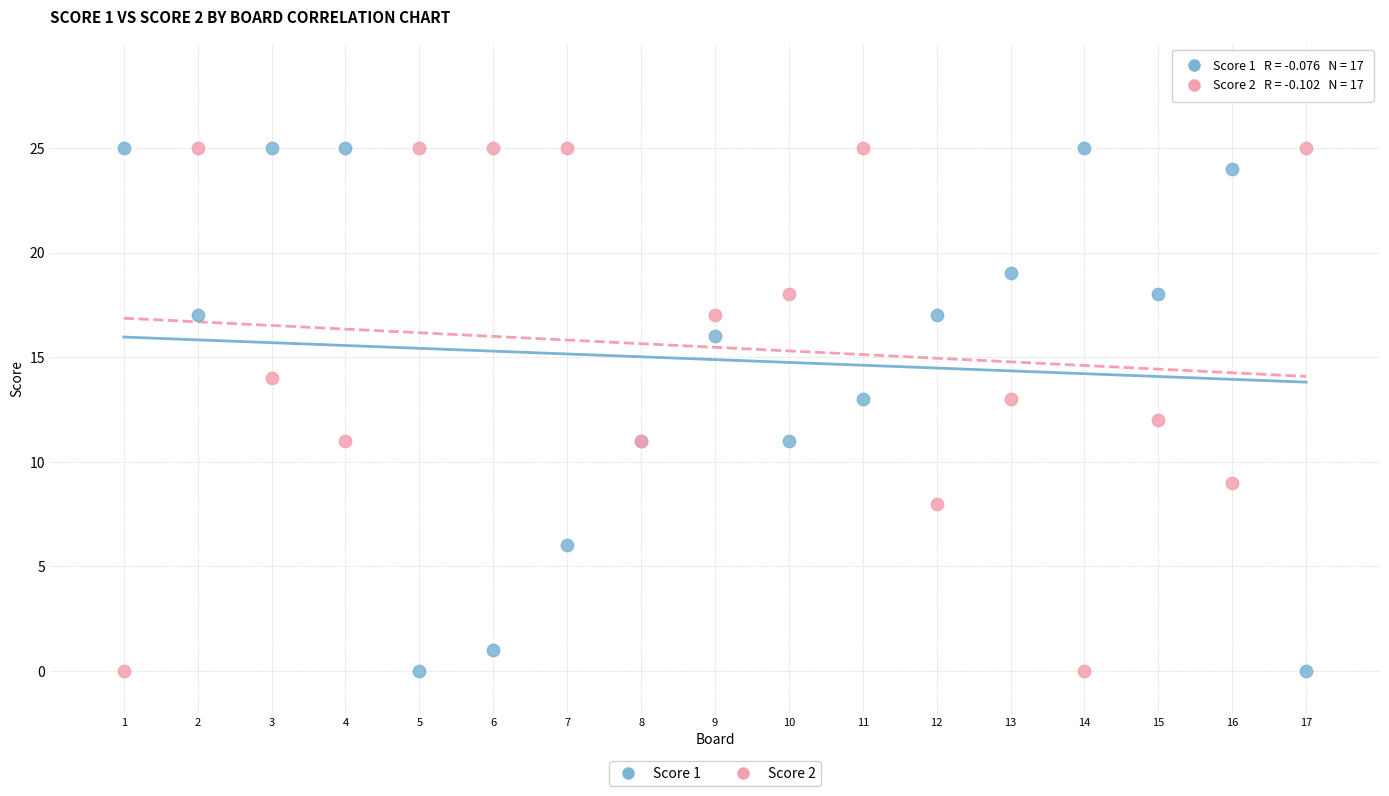

What is the X range (max minus min) for the scatter plot?

16